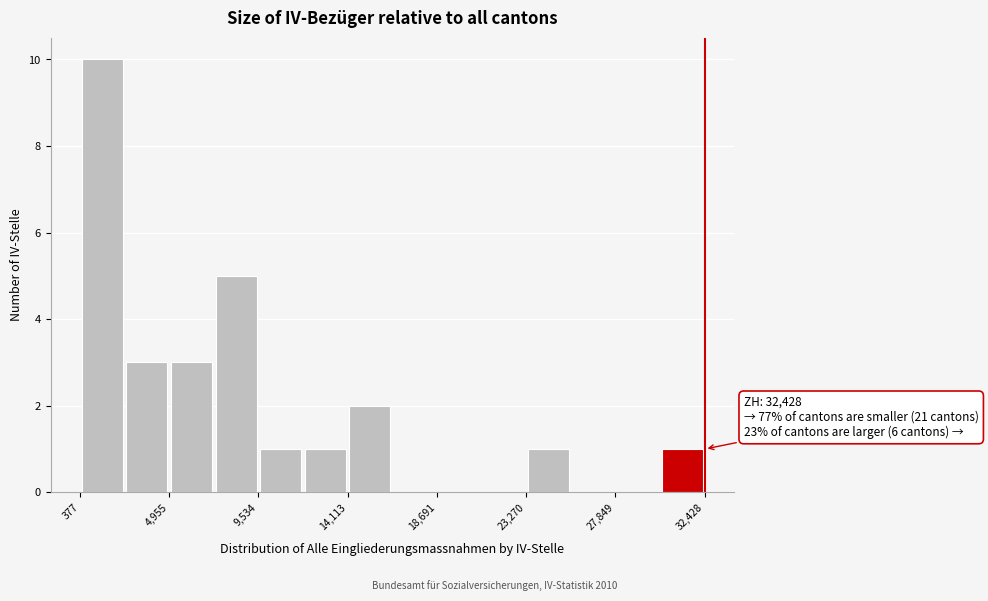

Which range on the x-axis has the tallest bar?

500 to 2500